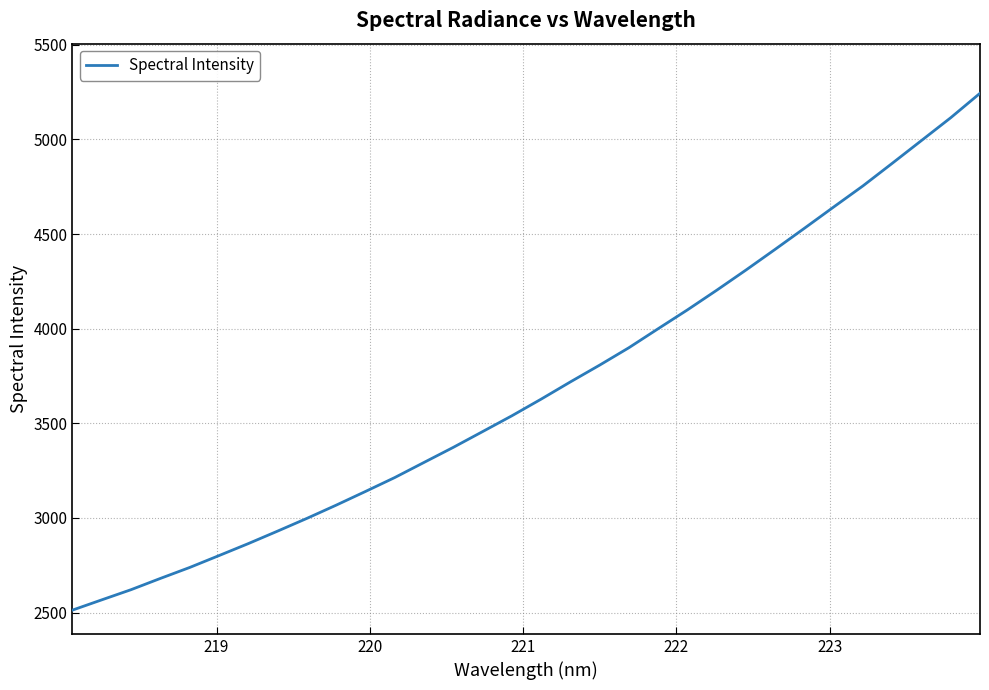

What is the difference between the maximum and minimum values?

2731.3